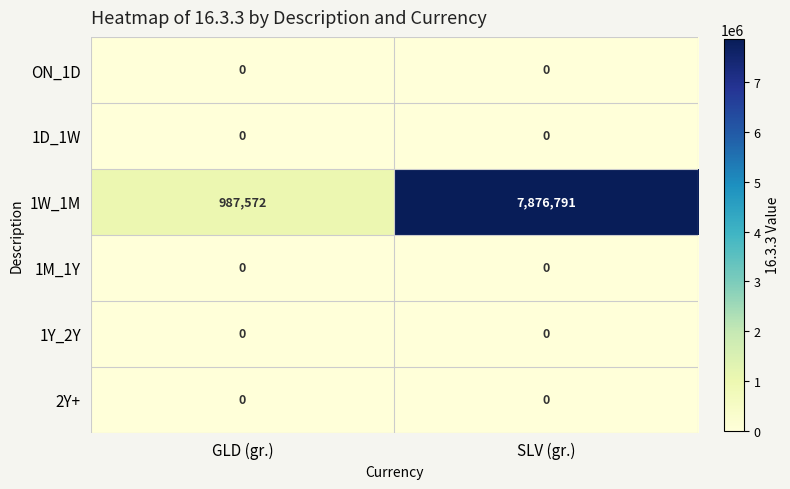

What is the difference between the highest and lowest values at GLD (gr.)?

987572